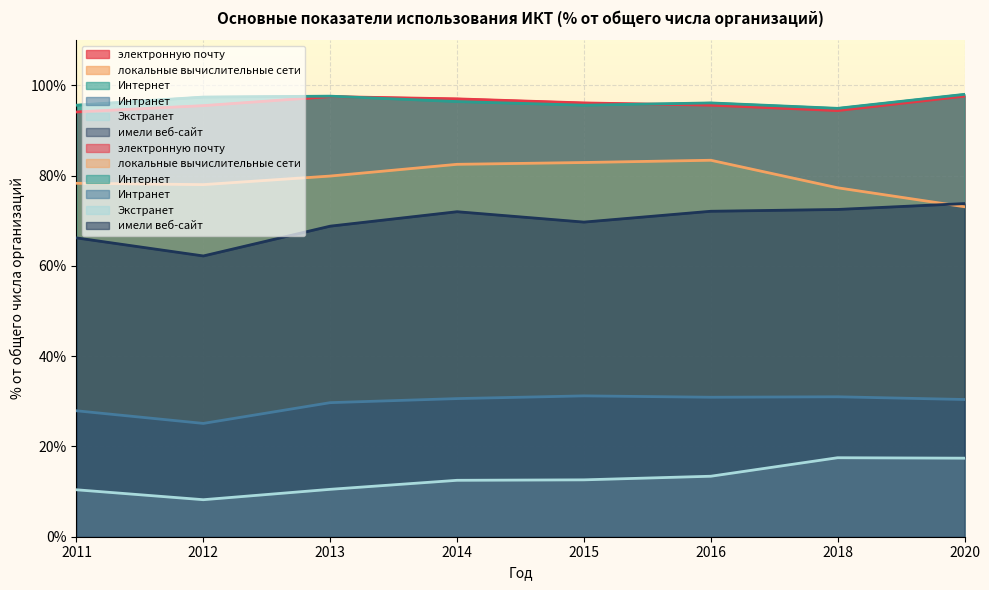

How many values in the электронную почту series exceed 96?

4